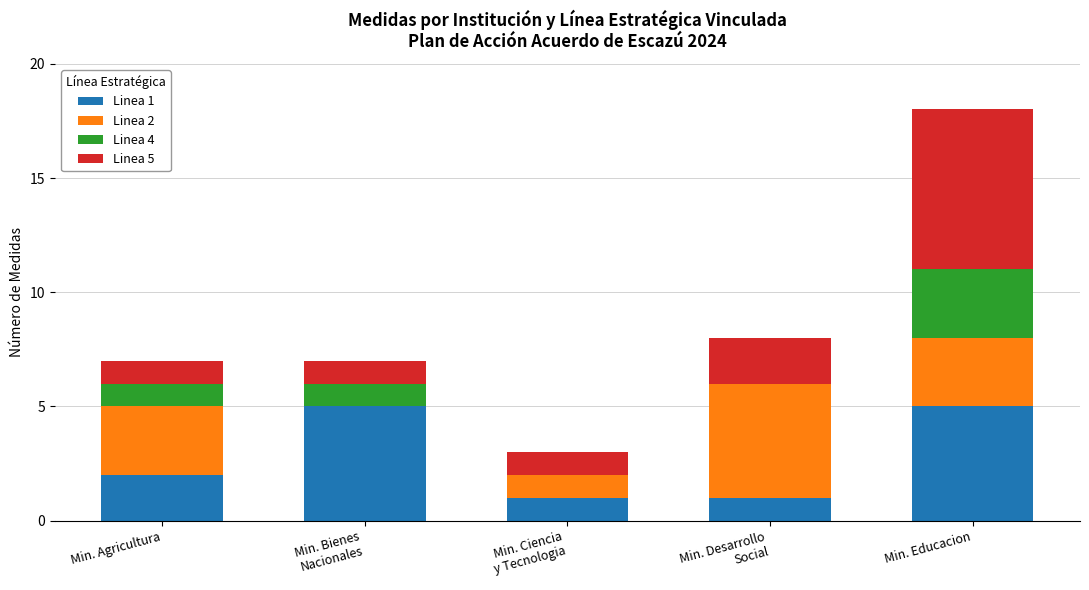

What is the total value across all series at Min. Educacion?

18